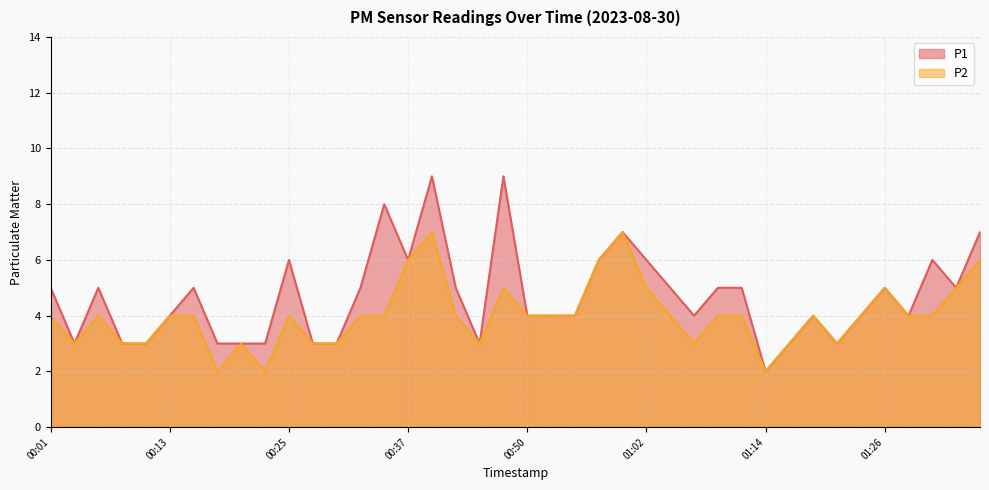

What is the label of the 23rd point from the left?

00:54